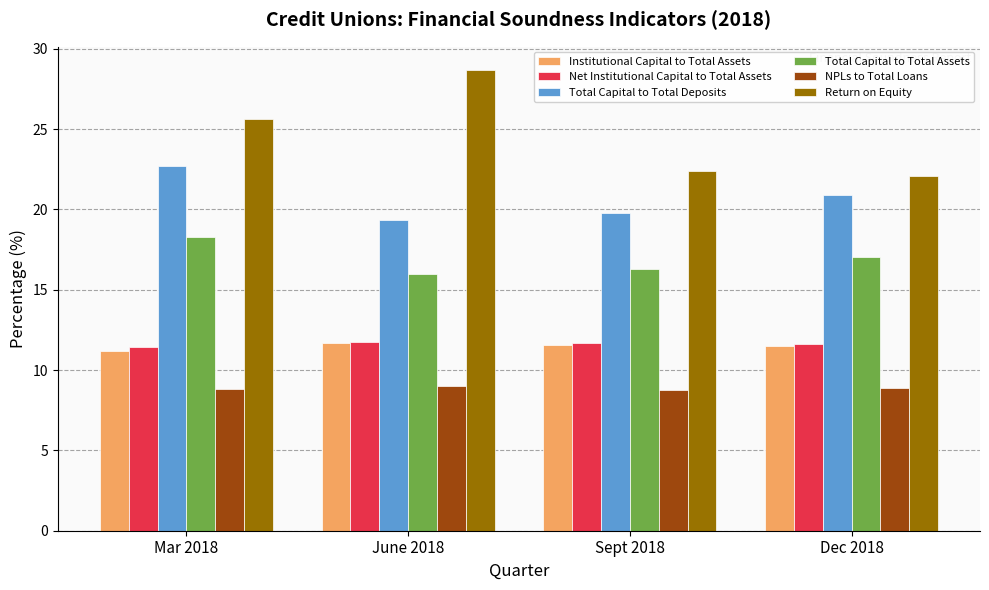

The Total Capital to Total Deposits series shows 19.8 at Sept 2018. True or false?

True